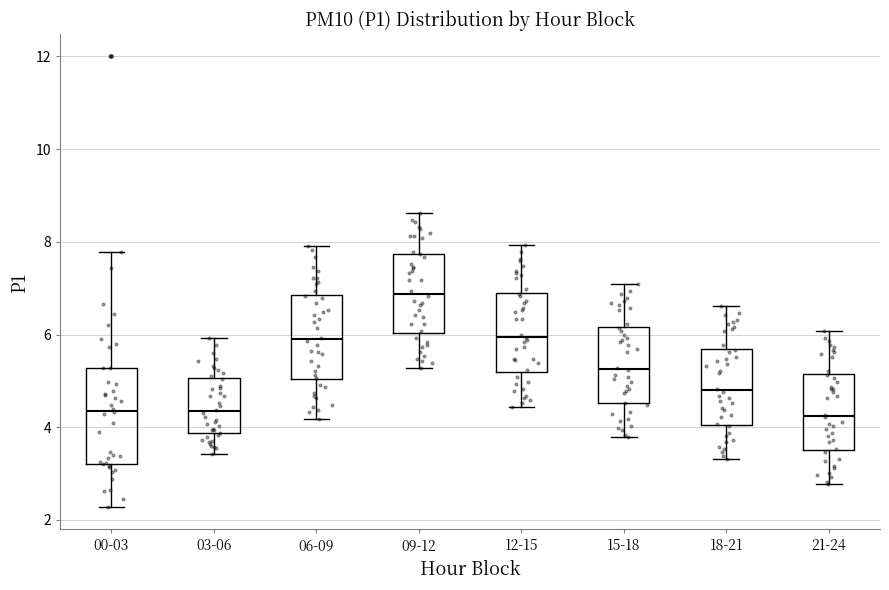

Reading left to right, transcribe this box plot: for each box, give where its median line is, the range the box spans, and where its two whiskers end, as read against the y-axis. The values are not printed on the chart, so give them approximately, as read against the axis.

00-03: median 4.4, box 3.2 to 5.2, whiskers 2.2 to 7.8
03-06: median 4.4, box 3.8 to 5.0, whiskers 3.4 to 6.0
06-09: median 6.0, box 5.0 to 6.8, whiskers 4.2 to 8.0
09-12: median 6.8, box 6.0 to 7.8, whiskers 5.2 to 8.6
12-15: median 6.0, box 5.2 to 7.0, whiskers 4.4 to 8.0
15-18: median 5.2, box 4.6 to 6.2, whiskers 3.8 to 7.0
18-21: median 4.8, box 4.0 to 5.6, whiskers 3.4 to 6.6
21-24: median 4.2, box 3.6 to 5.2, whiskers 2.8 to 6.0